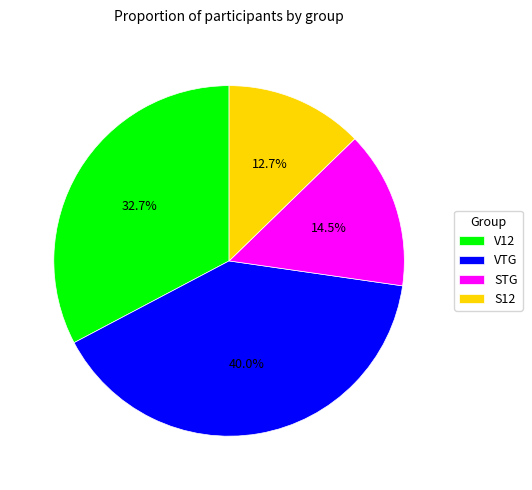

Do V12 and STG together represent more than half of the pie?

No